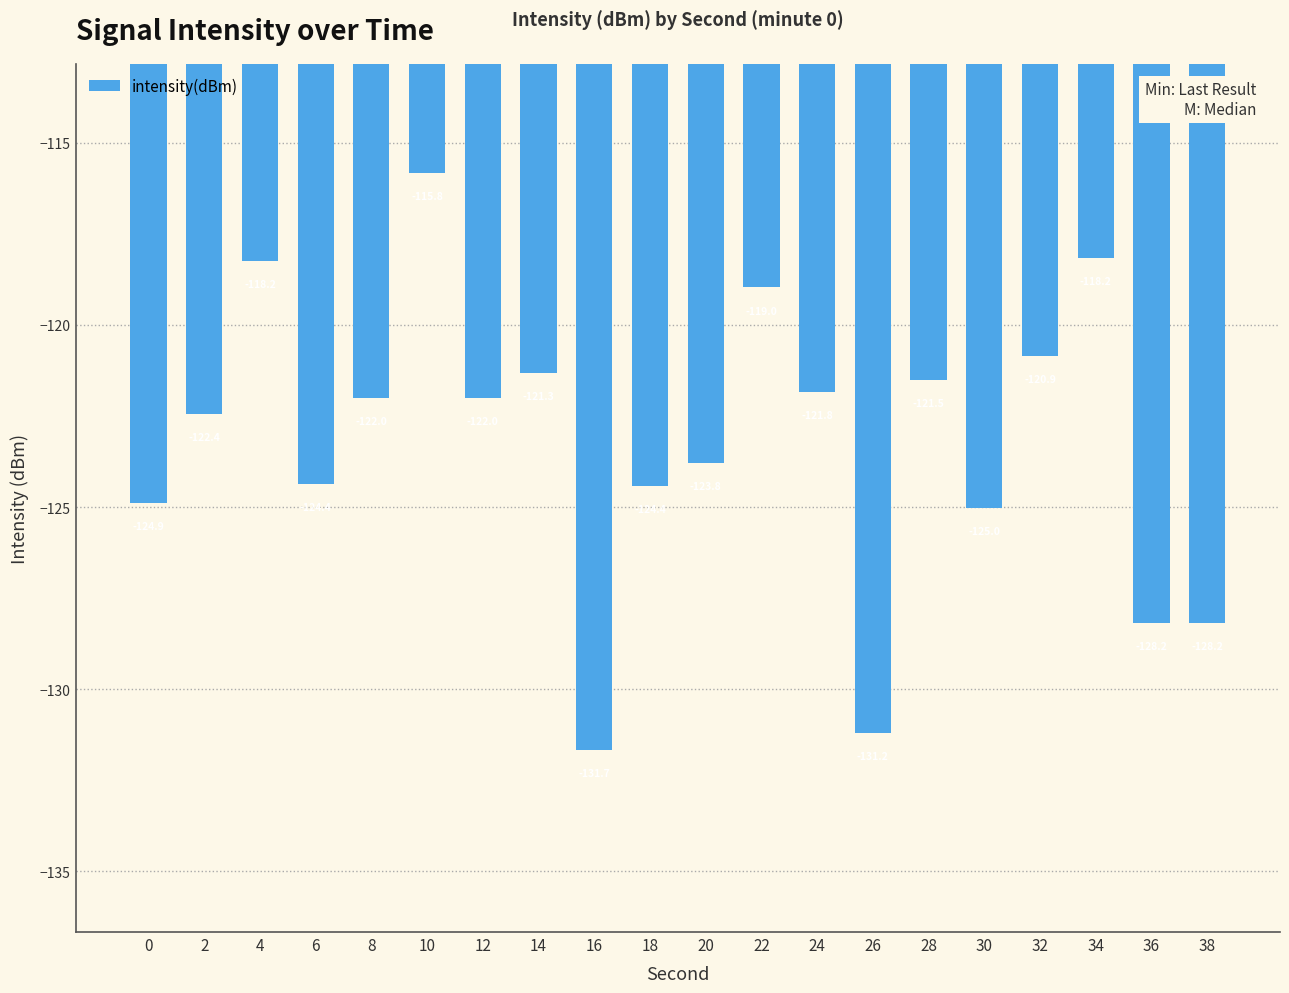

Count the number of categories in the chart.

20